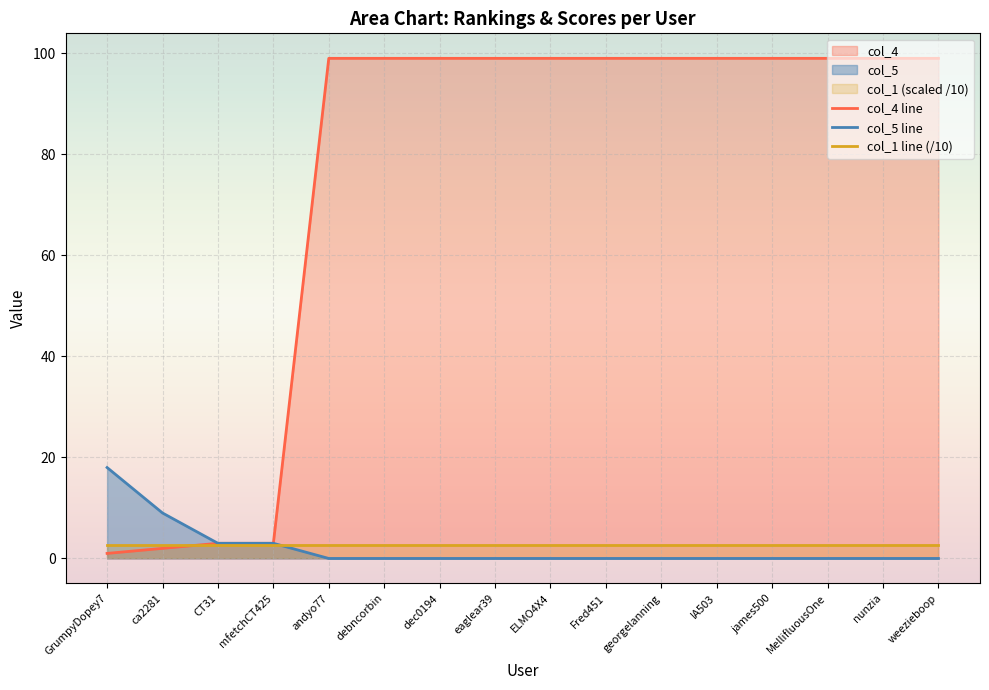

Does the chart display data point markers on the line(s)?

No